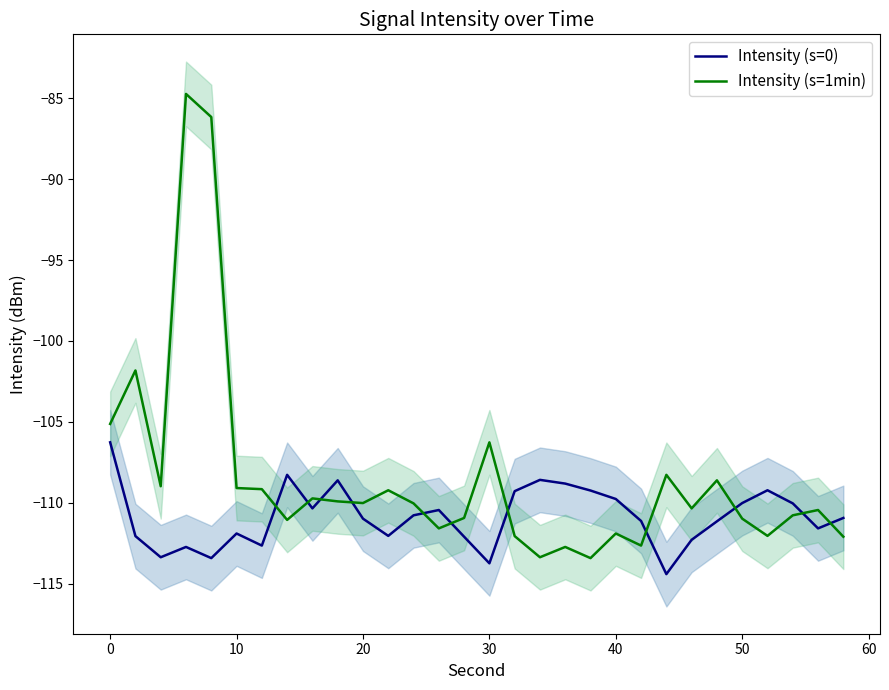

True or false: Intensity (s=0) and Intensity (s=1min) cross at least once.

True